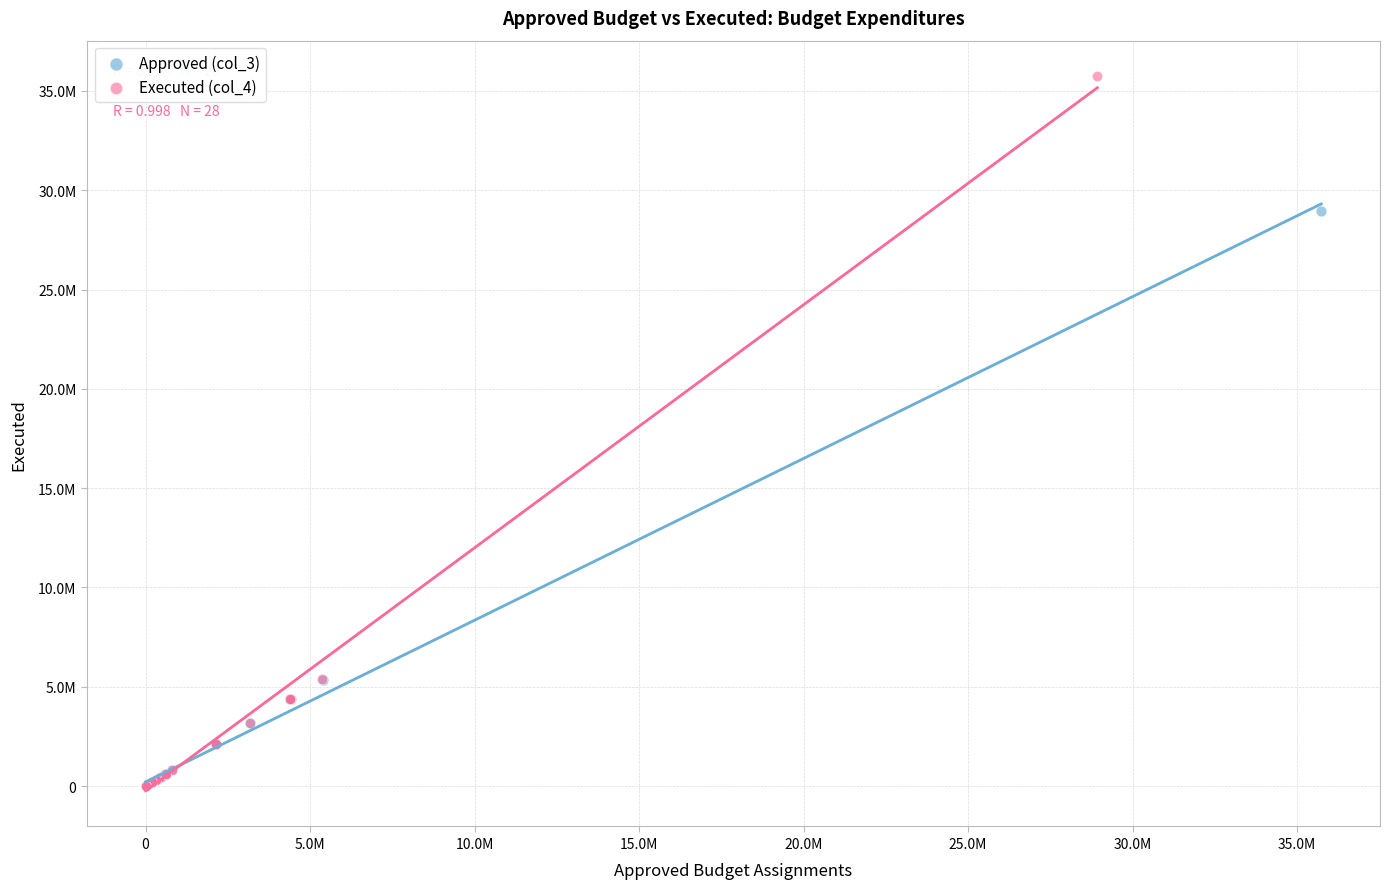

Which series contains the highest Y value?

Executed (col_4)